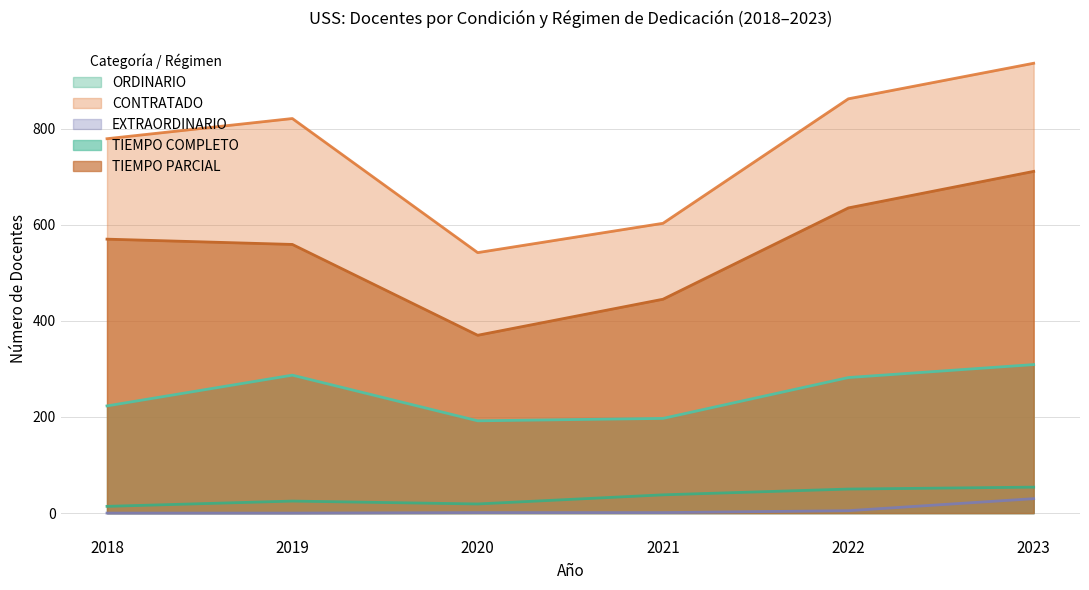

Does the chart have visible grid lines?

Yes